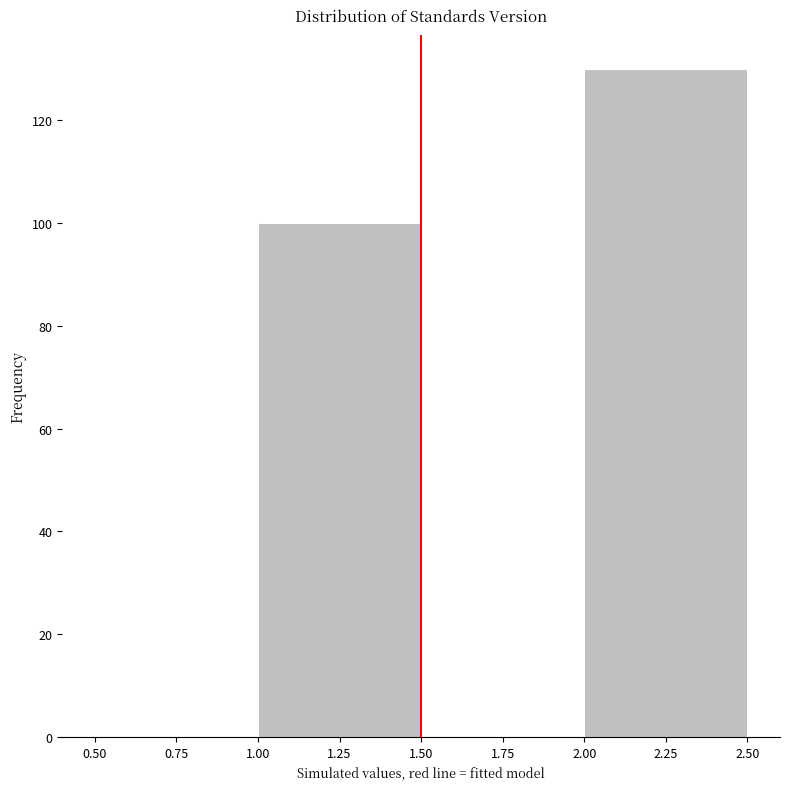

What is the height of the bar covering 2.00 to 2.50 on the x-axis? The values are not printed on the chart, so give them approximately, as read against the axis.

130